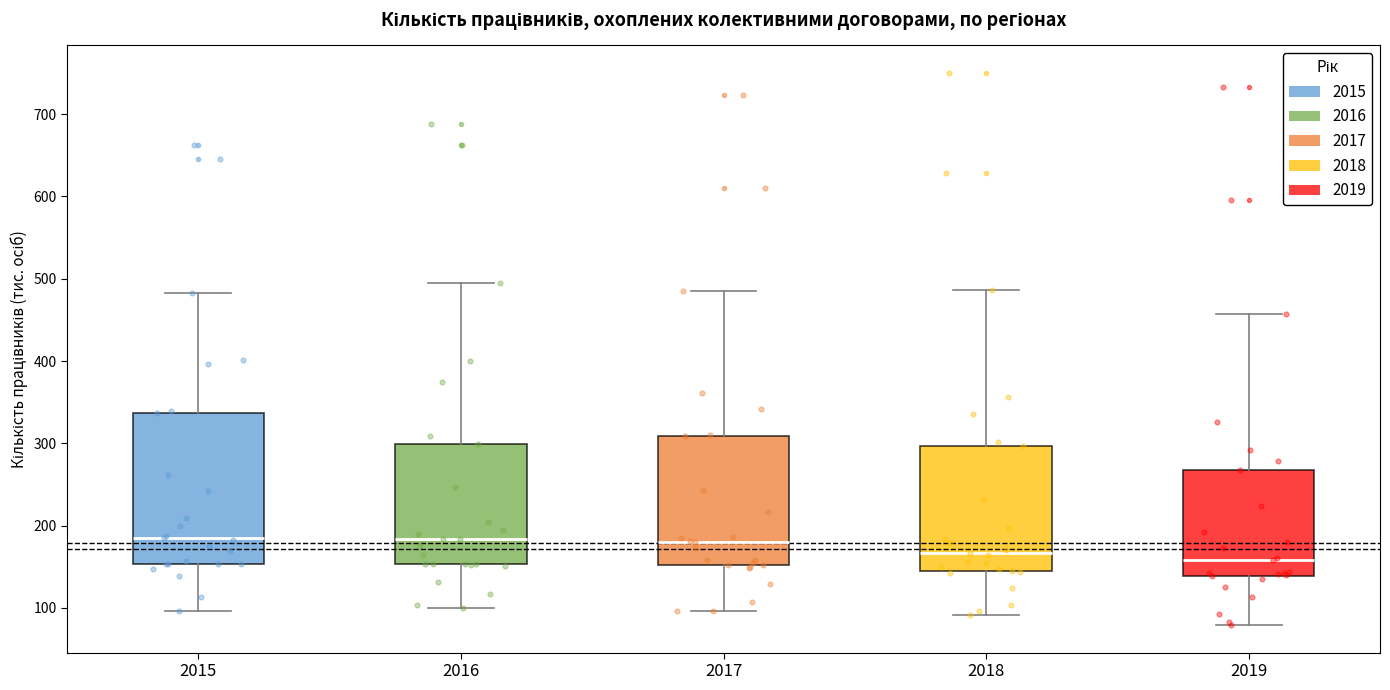

Where does the lower whisker of the box at x = 2017 end on the y-axis? The values are not printed on the chart, so give them approximately, as read against the axis.

100